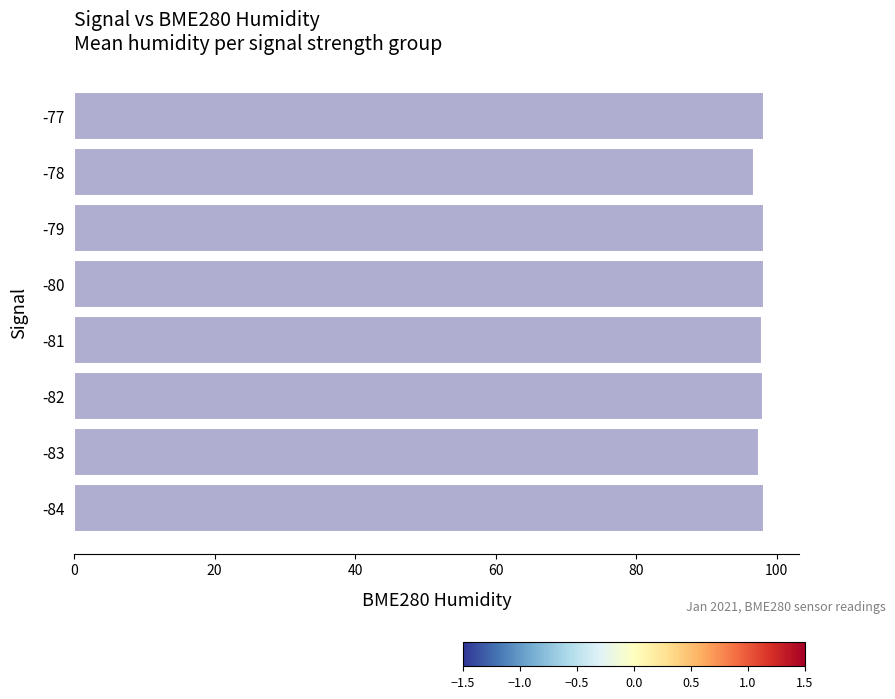

Is it true that the value at -77 is 60.2?

False